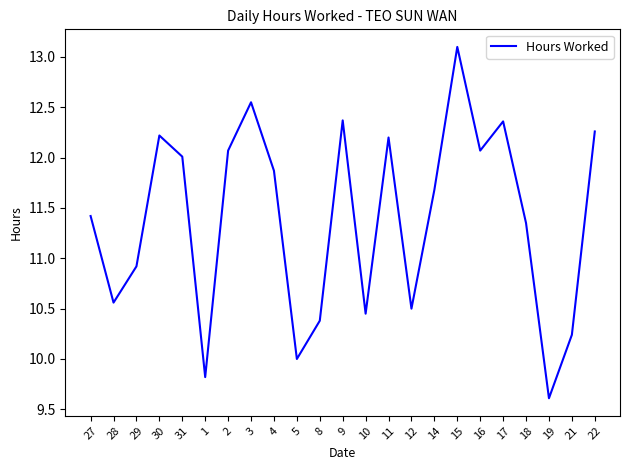

What is the approximate value at 4?

11.9